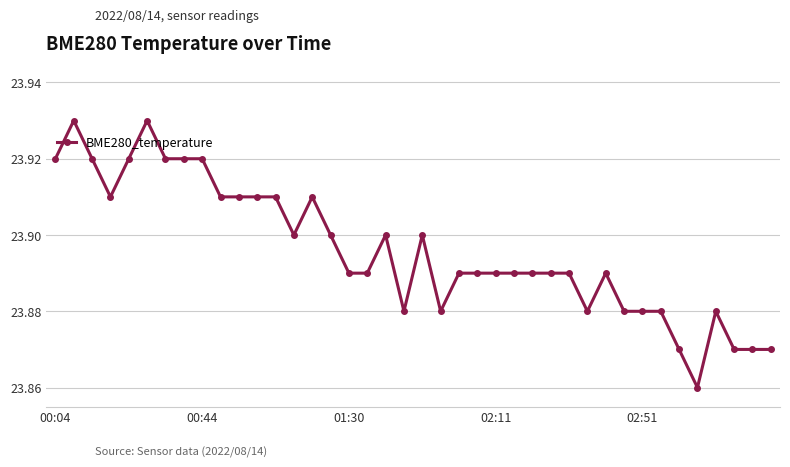

How many values are between 23 and 24?

40